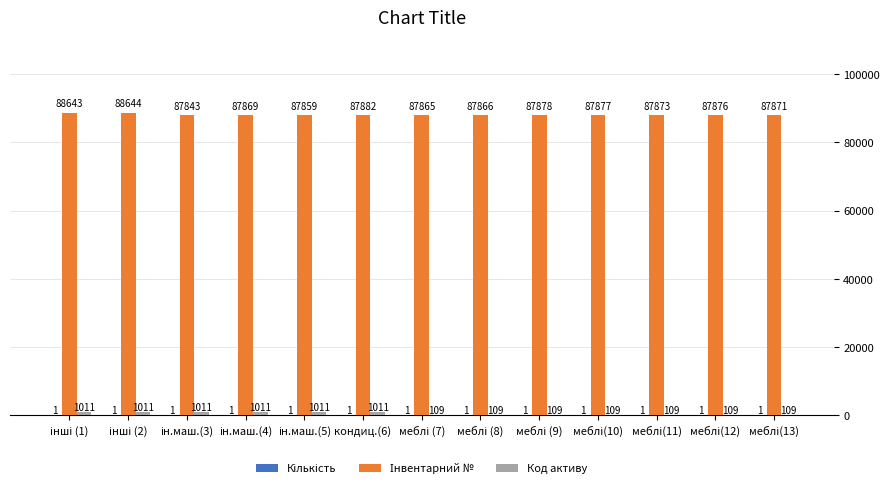

What is the greatest value displayed?

88644